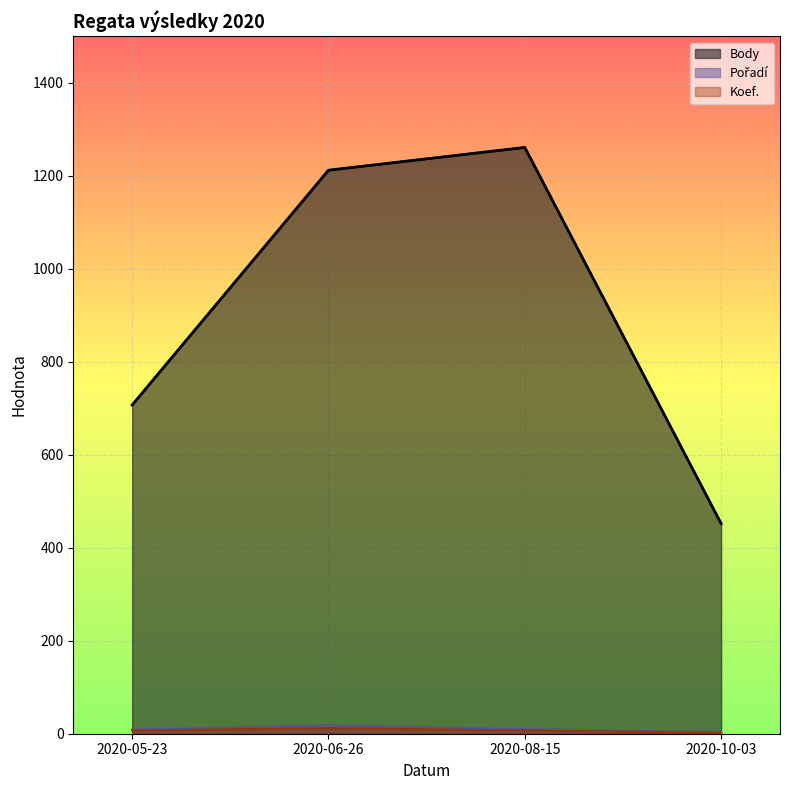

Which series changed the most between 2020-05-23 and 2020-06-26?

Body